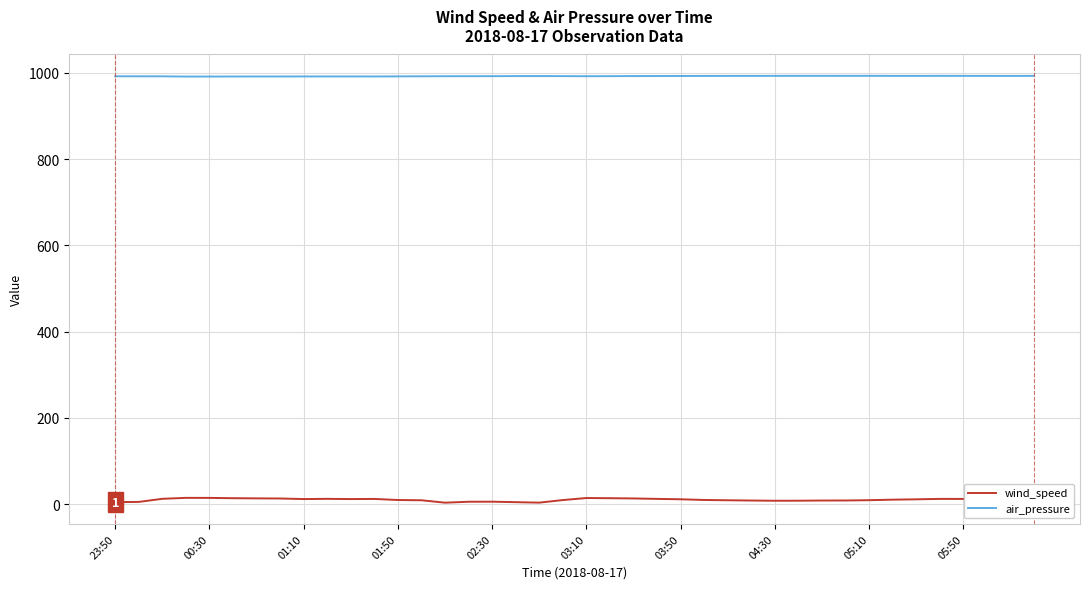

What is the highest value of the air_pressure series?

992.8